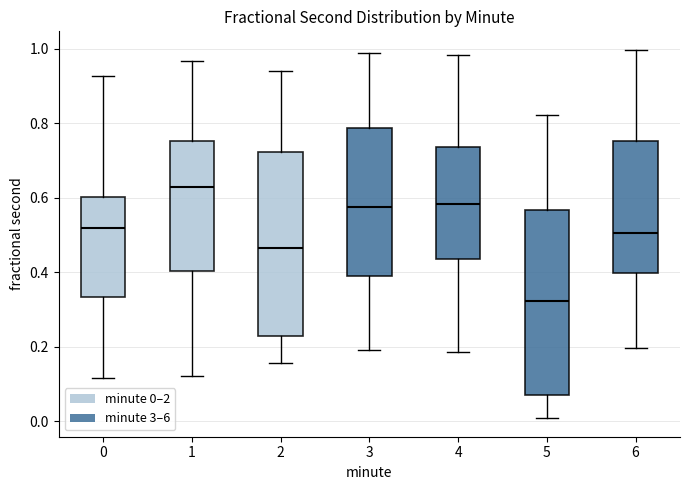

Which box's median line is the highest?

1